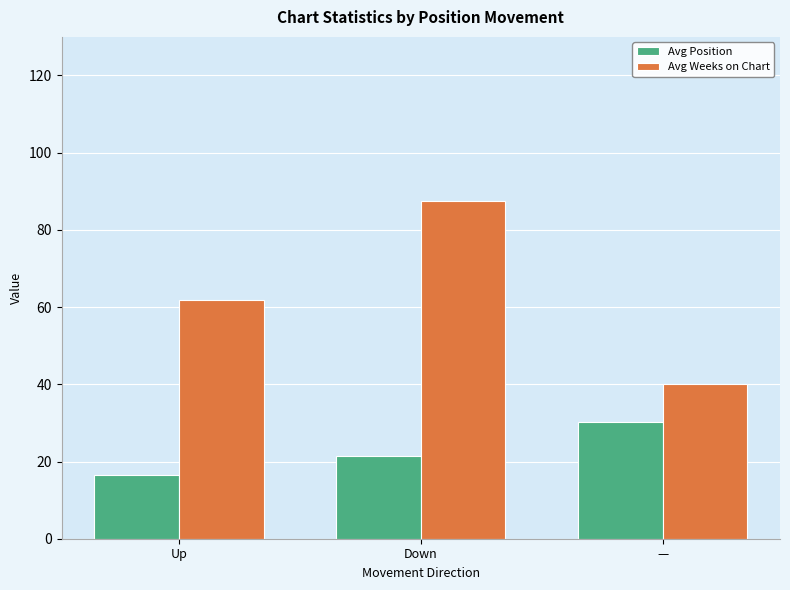

What is the label of the 1st bar from the right?

—